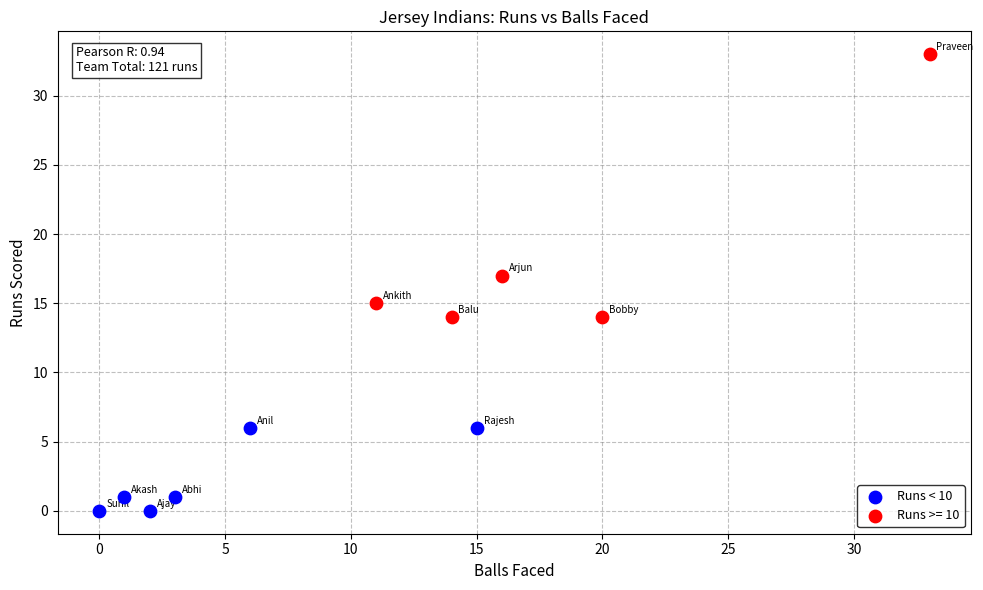

Which series has the largest Y range (max minus min)?

Runs >= 10